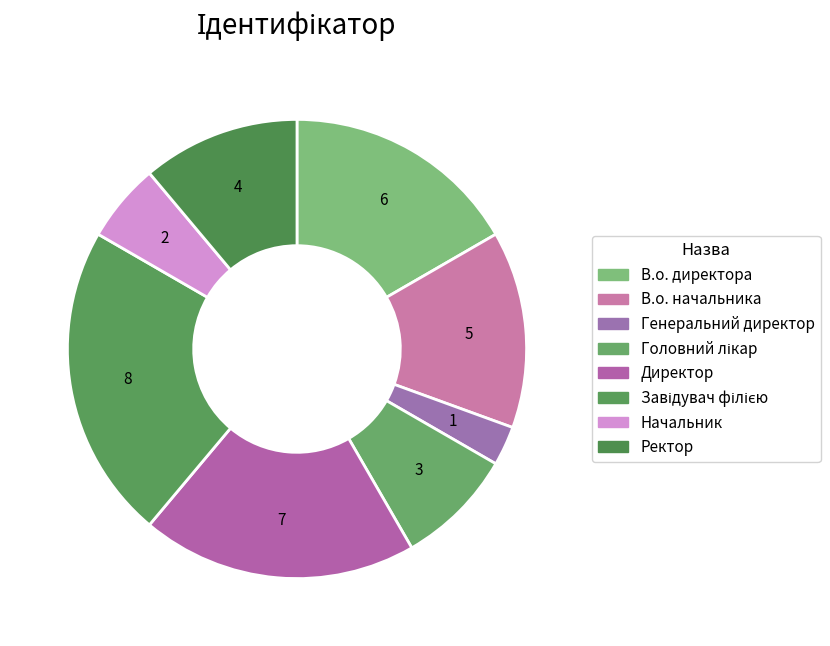

To the nearest percent, what is the difference between the largest and smallest slice percentages?

19%